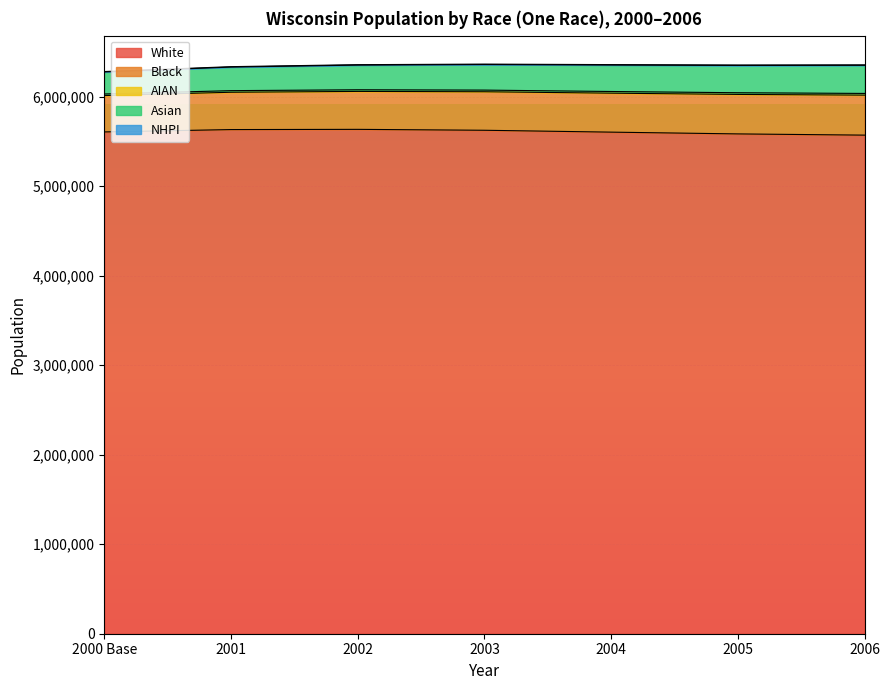

What is the lowest value of the White series?

5568643